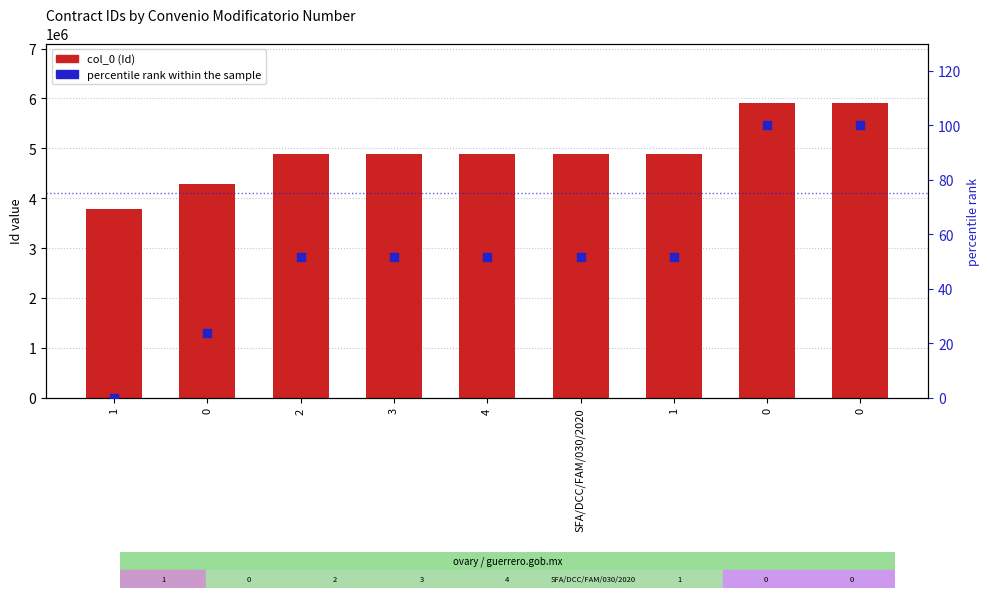

What are all the series names shown in the legend?

col_0 (Id), percentile rank within the sample